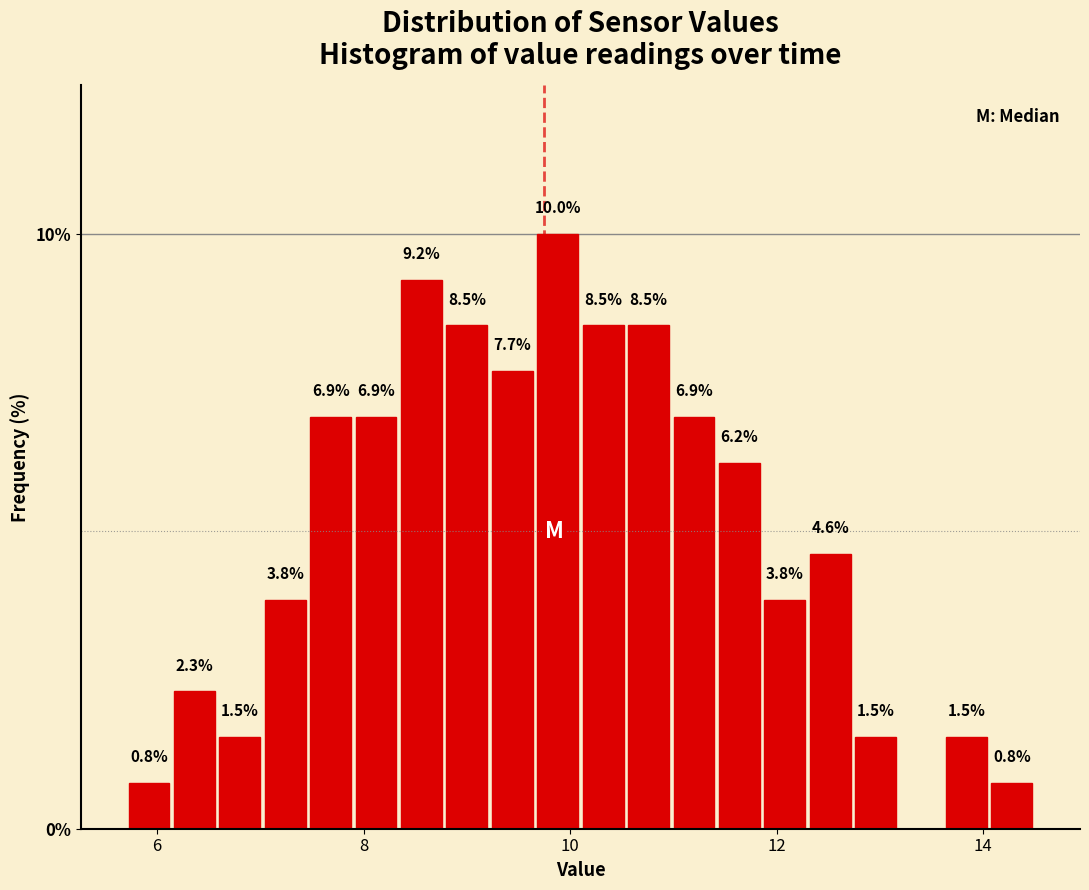

Around what value on the x-axis is the tallest bar? Give the approximate position of its centre, as read against the axis.

9.8